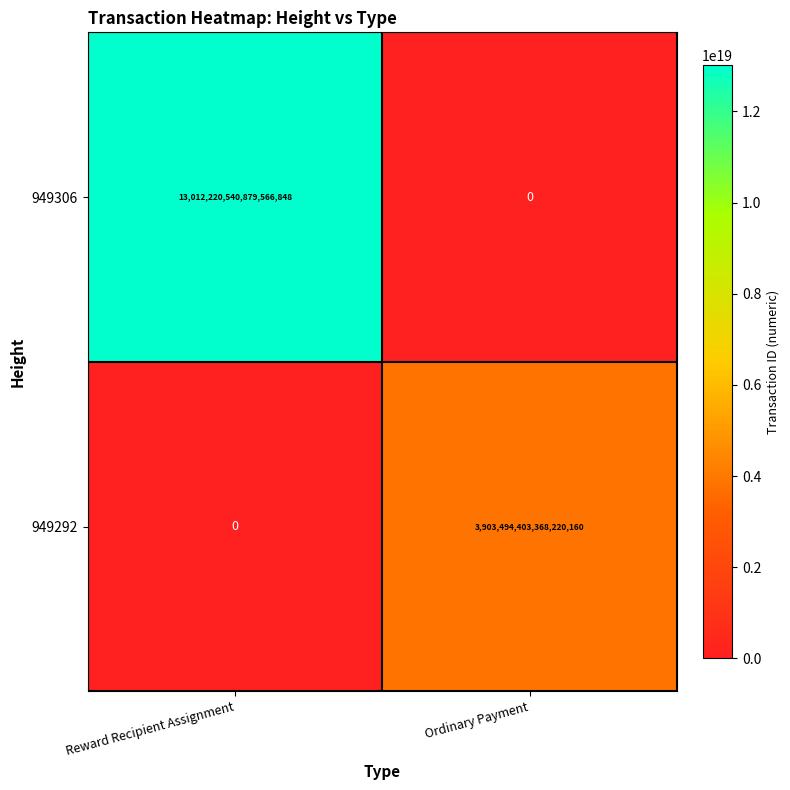

The 949292 series shows 1968554705715835136 at Reward Recipient Assignment. True or false?

False